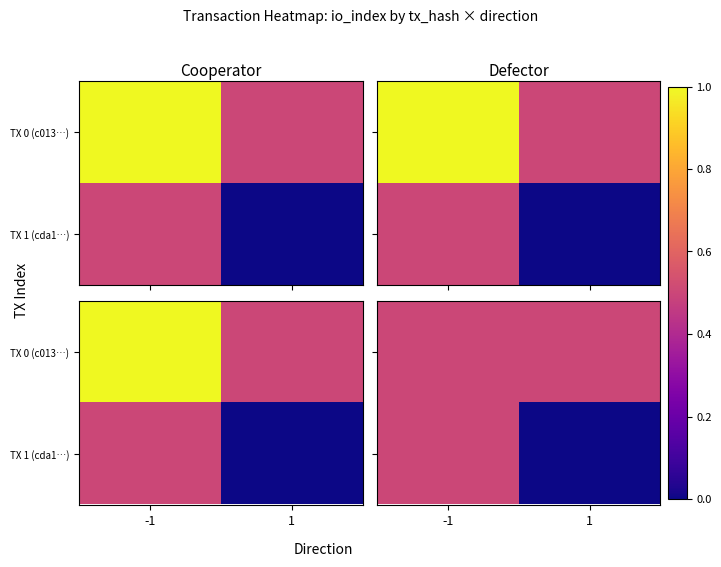

Which series has the widest spread of values?

TX 1 (cda1…)